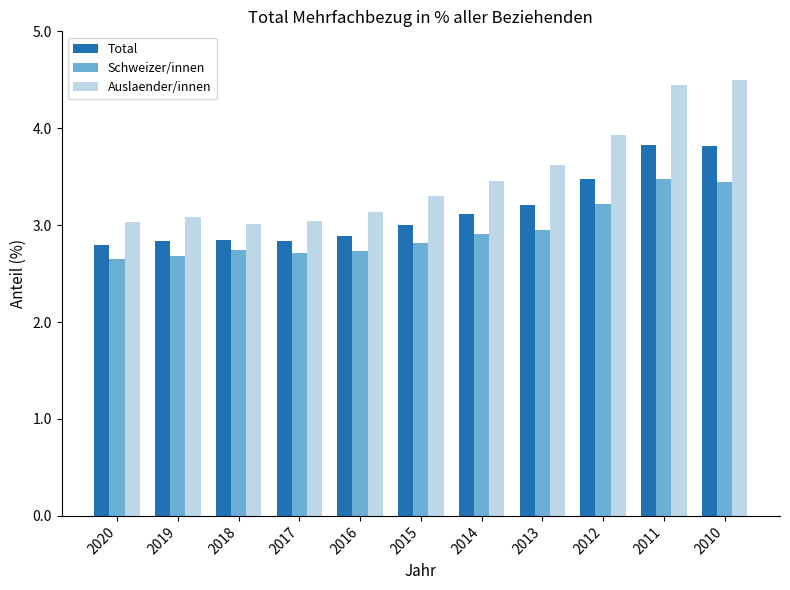

What is the difference between the Total values at 2010 and 2020?

1.0